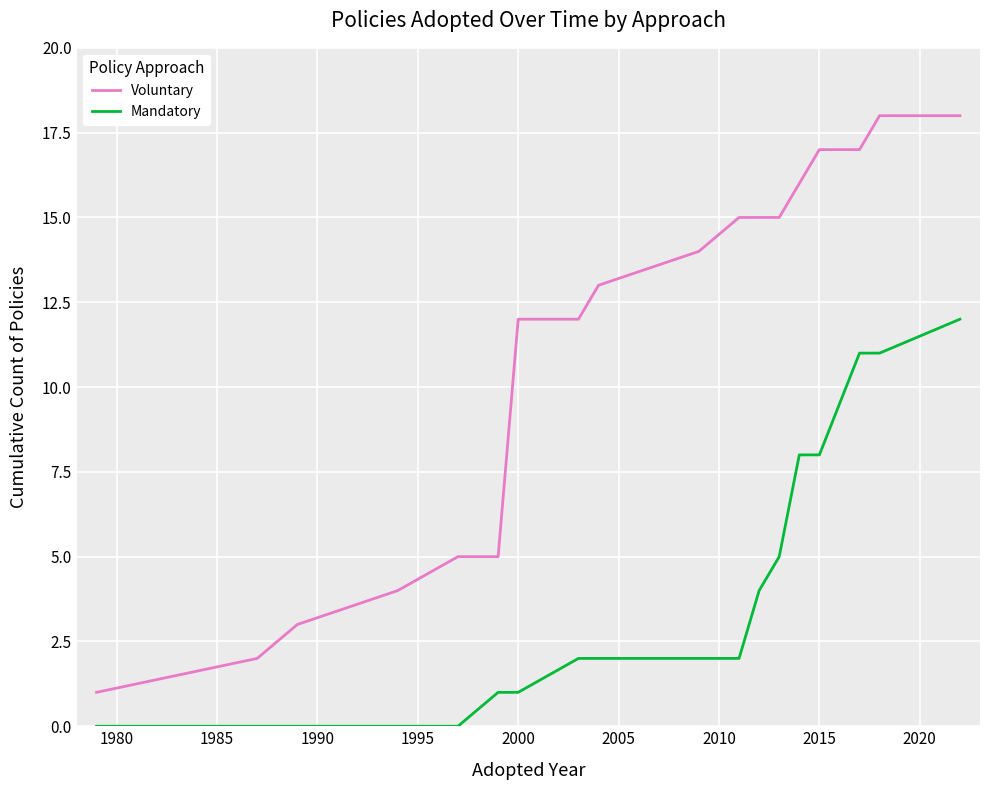

What is the maximum value for Voluntary?

18